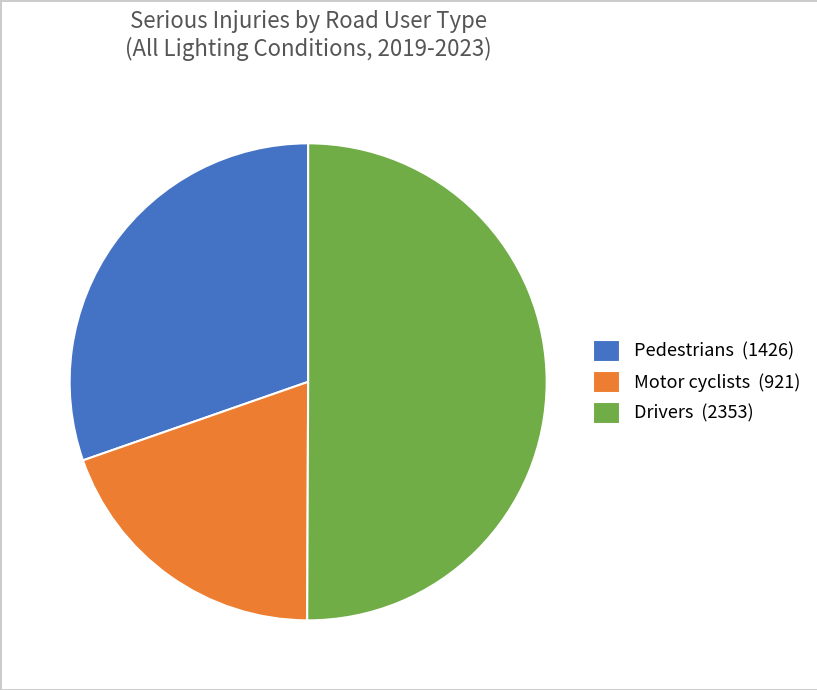

Is the sum of Drivers (2353) and Pedestrians (1426) greater than half?

Yes